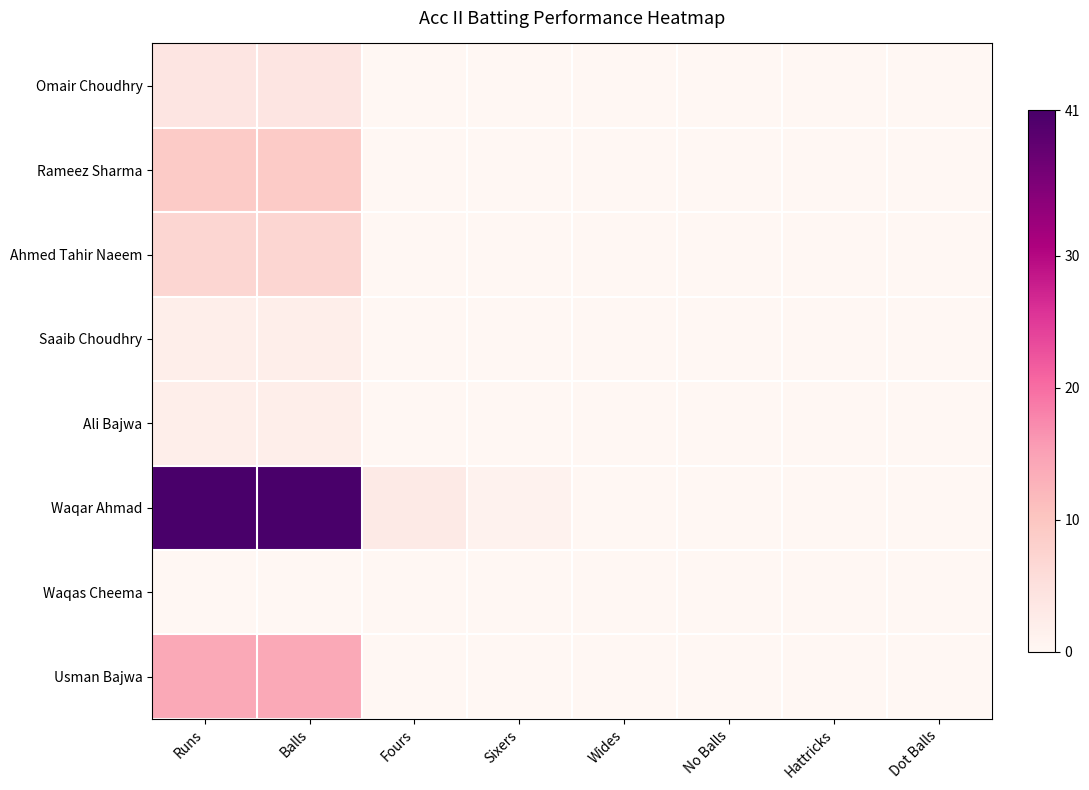

What is the total value across all series at Runs?

79